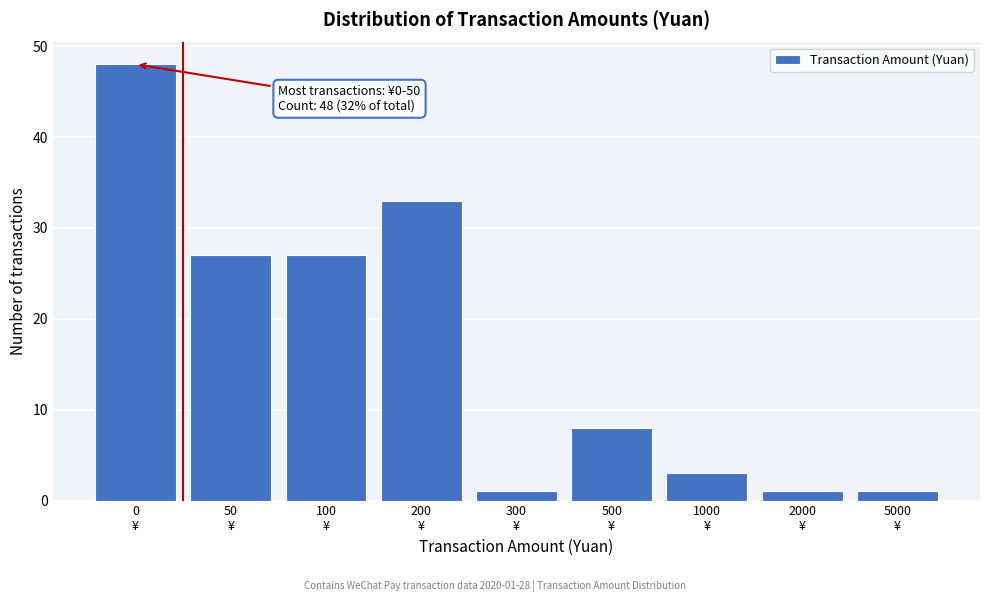

Reading right to left, list all the values displayed in this chart.

1	1	3	8	1	33	27	27	48